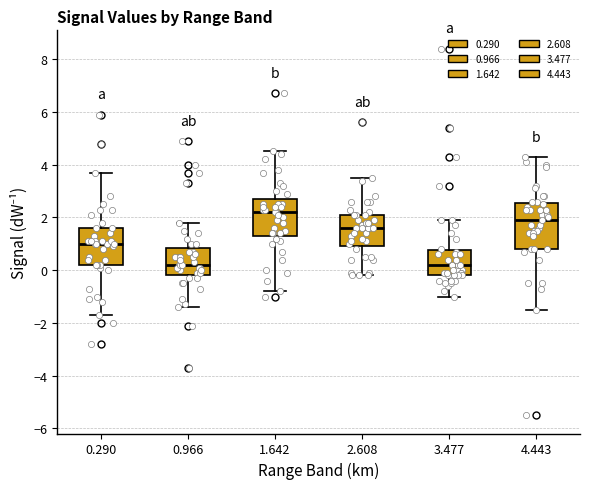

Reading left to right, read every box against the y-axis: the position of its median line, the range the box covers, and the ends of its whiskers. The values are not printed on the chart, so give them approximately, as read against the axis.

0.290: median 1.0, box 0.2 to 1.6, whiskers -1.6 to 3.8
0.966: median 0.2, box -0.2 to 0.8, whiskers -1.4 to 1.8
1.642: median 2.2, box 1.4 to 2.8, whiskers -0.8 to 4.6
2.608: median 1.6, box 1.0 to 2.2, whiskers -0.2 to 3.6
3.477: median 0.2, box -0.2 to 0.8, whiskers -1.0 to 2.0
4.443: median 2.0, box 0.8 to 2.6, whiskers -1.4 to 4.4